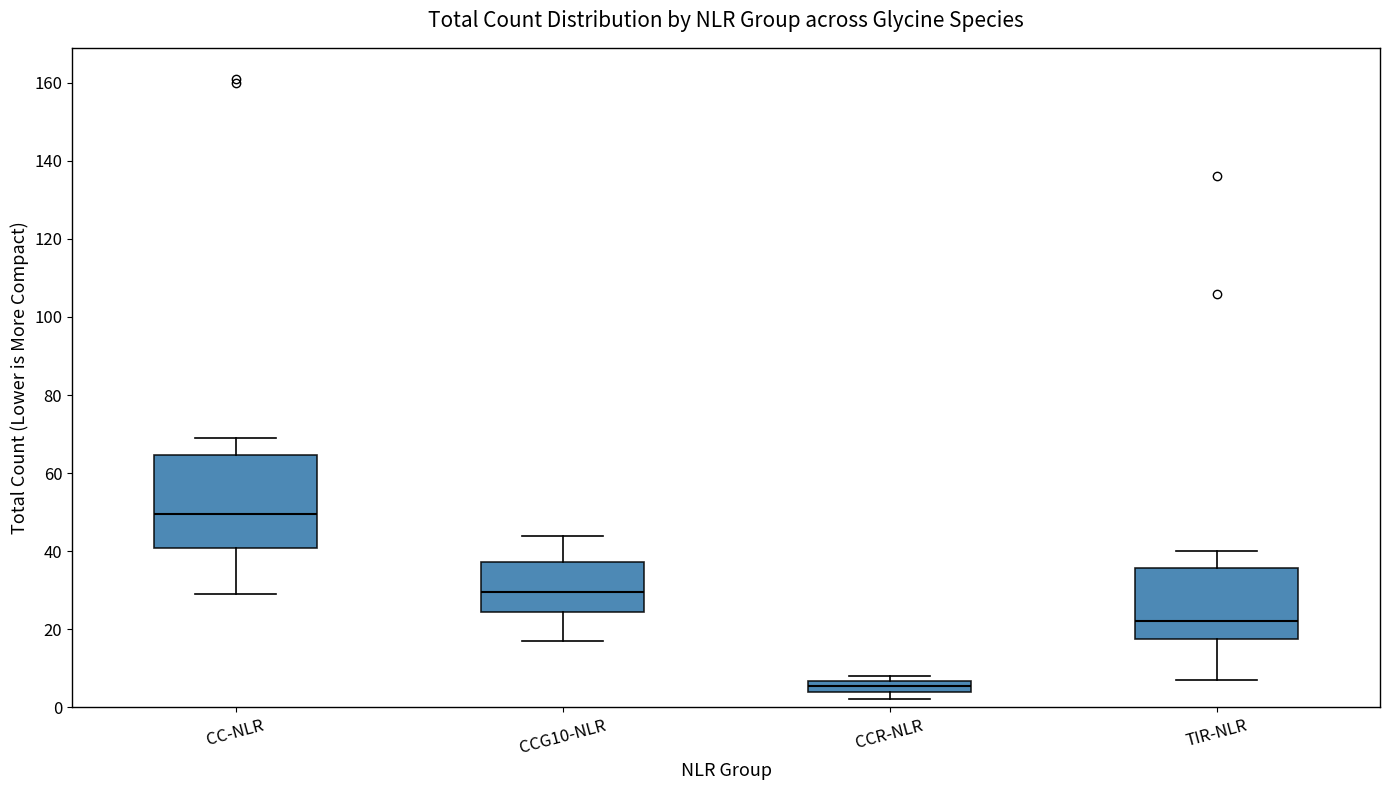

Which box is the tallest, from its lower edge to its upper edge?

CC-NLR